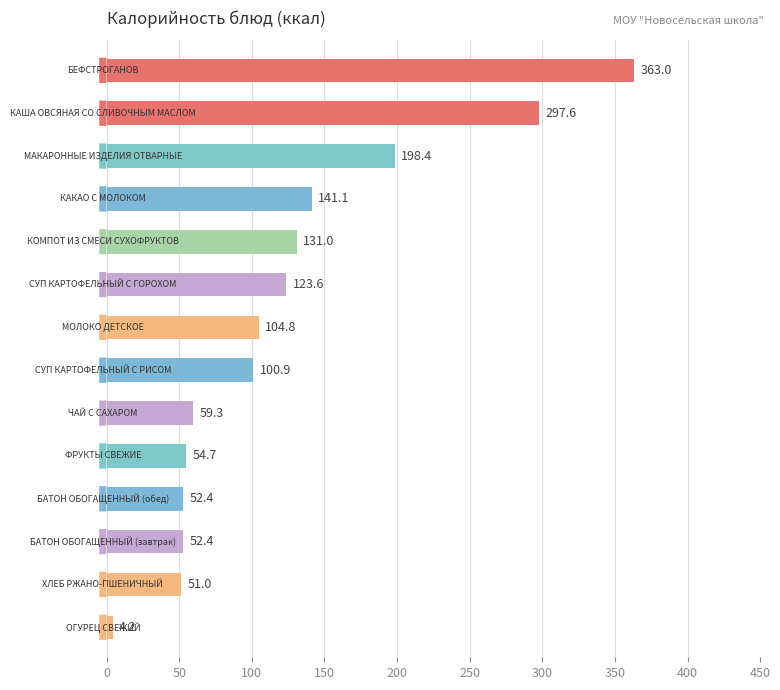

How many values are below 104?

7